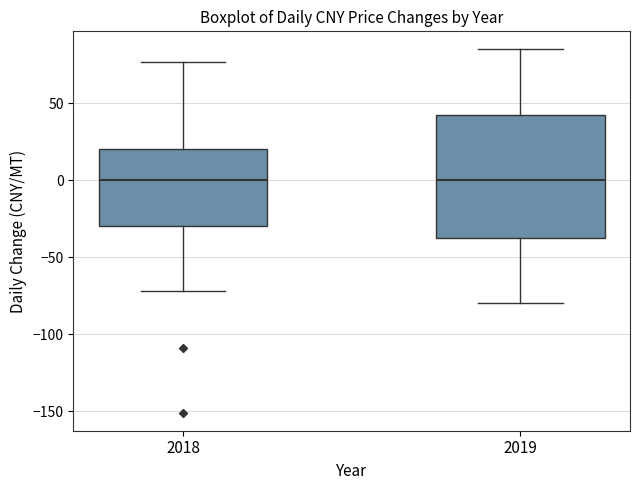

Where is the lower edge of the box at x = 2019 on the y-axis? The values are not printed on the chart, so give them approximately, as read against the axis.

-35